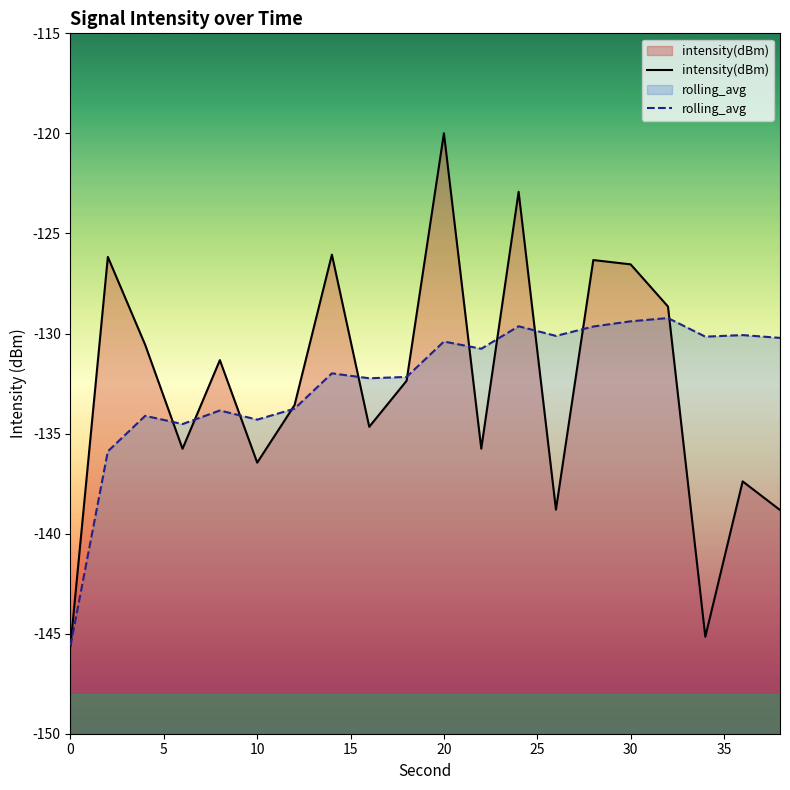

How many series are shown in this chart?

2